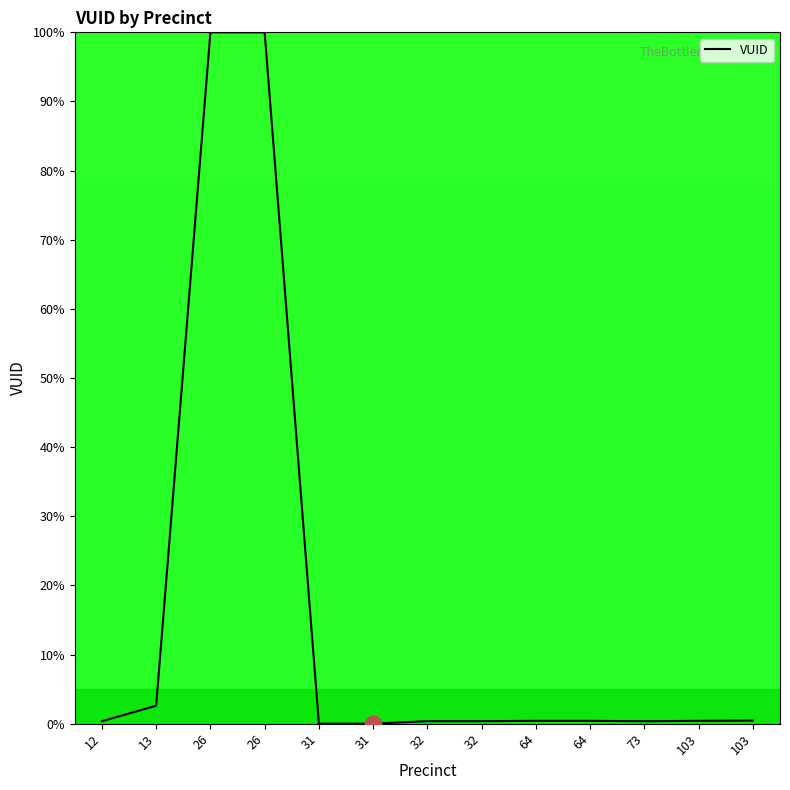

How many interior local valleys (lower than both neighbors) does the data have?

3